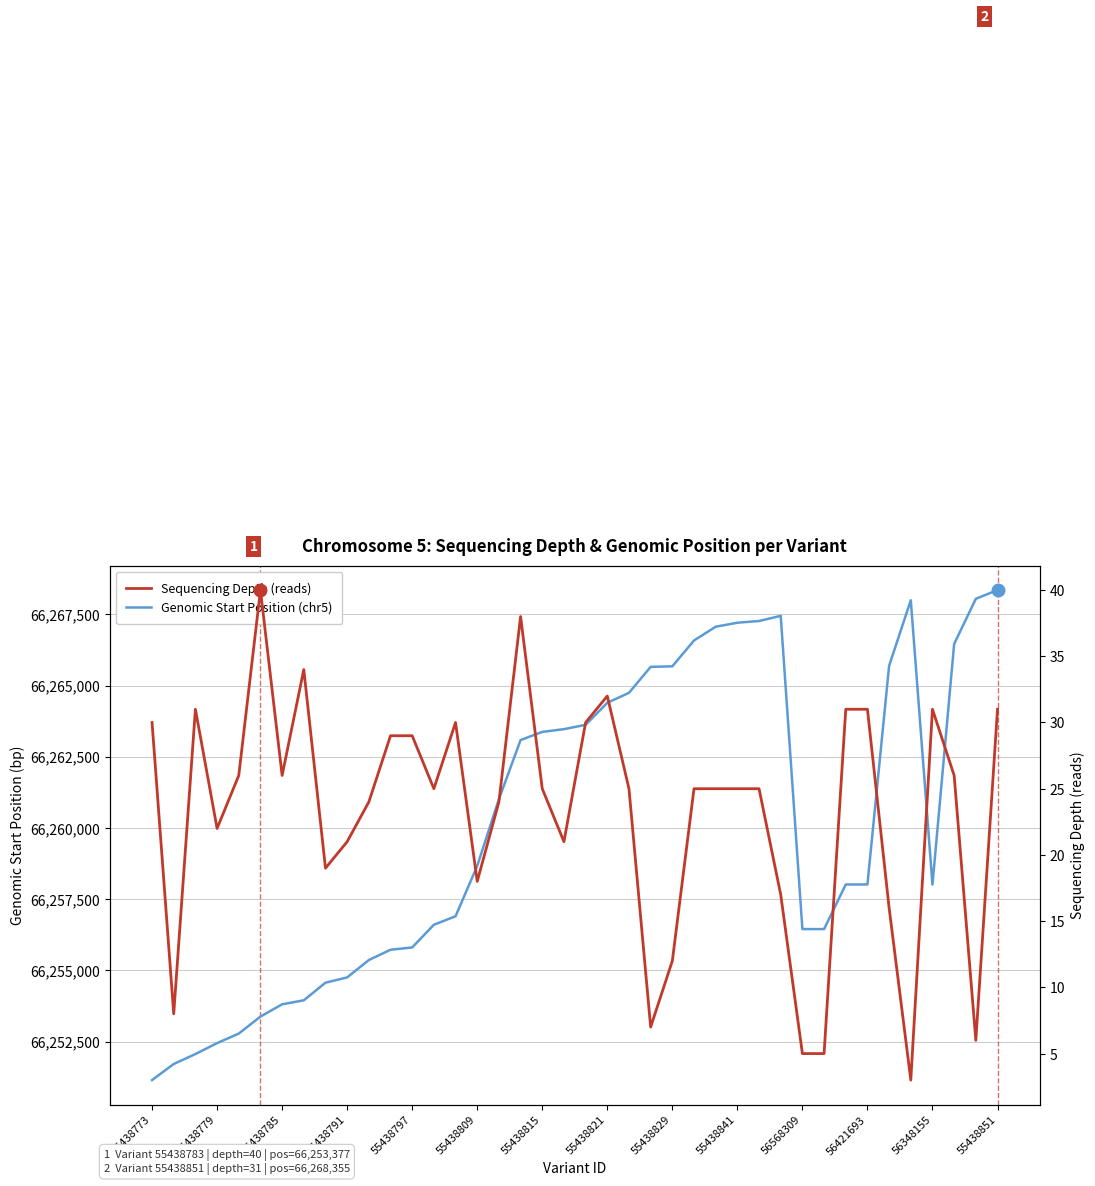

Is this an area chart (filled region under the line)?

No